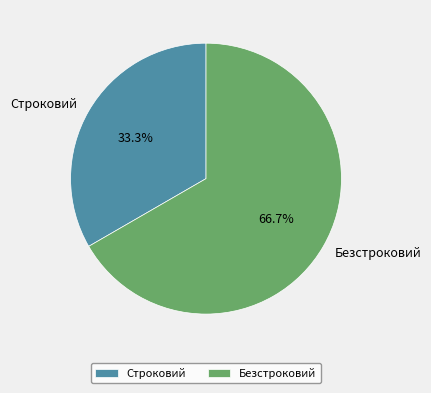

To the nearest percent, what is the difference between the largest and smallest slice percentages?

33%